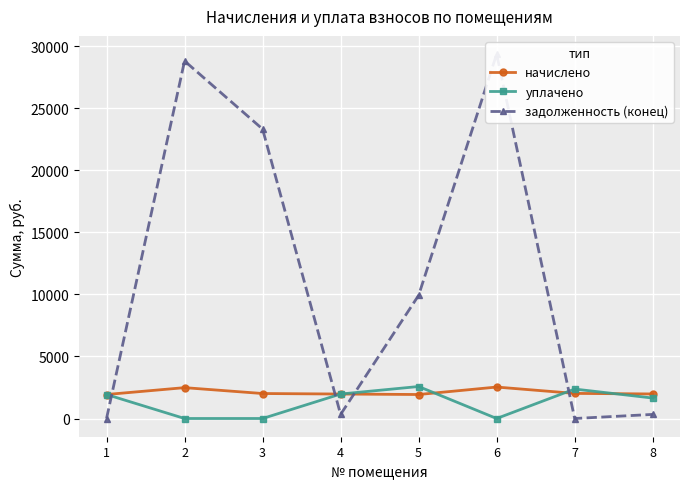

Between 3 and 5, which series saw the biggest shift?

задолженность (конец)